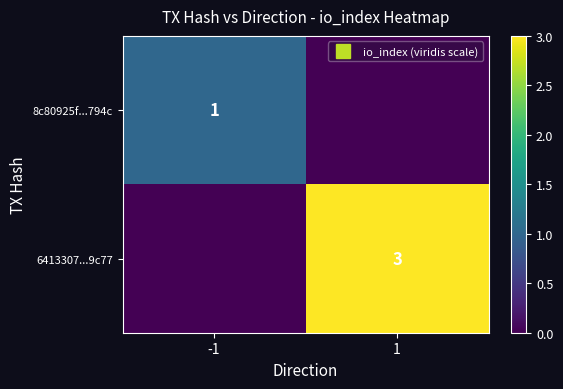

At how many categories does at least one series exceed 0?

2